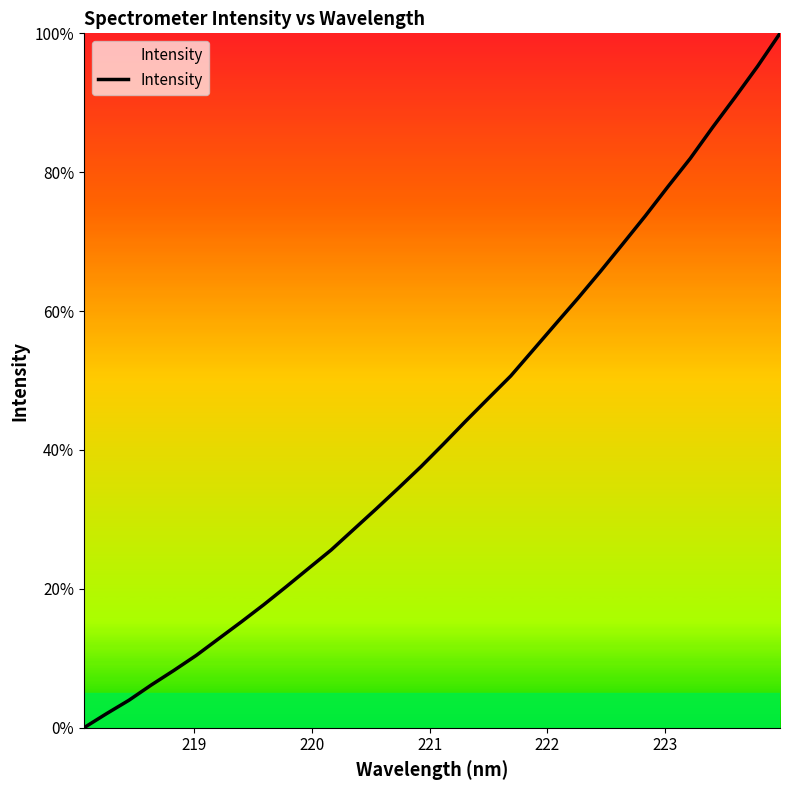

What is the difference between the maximum and minimum values?

100.0